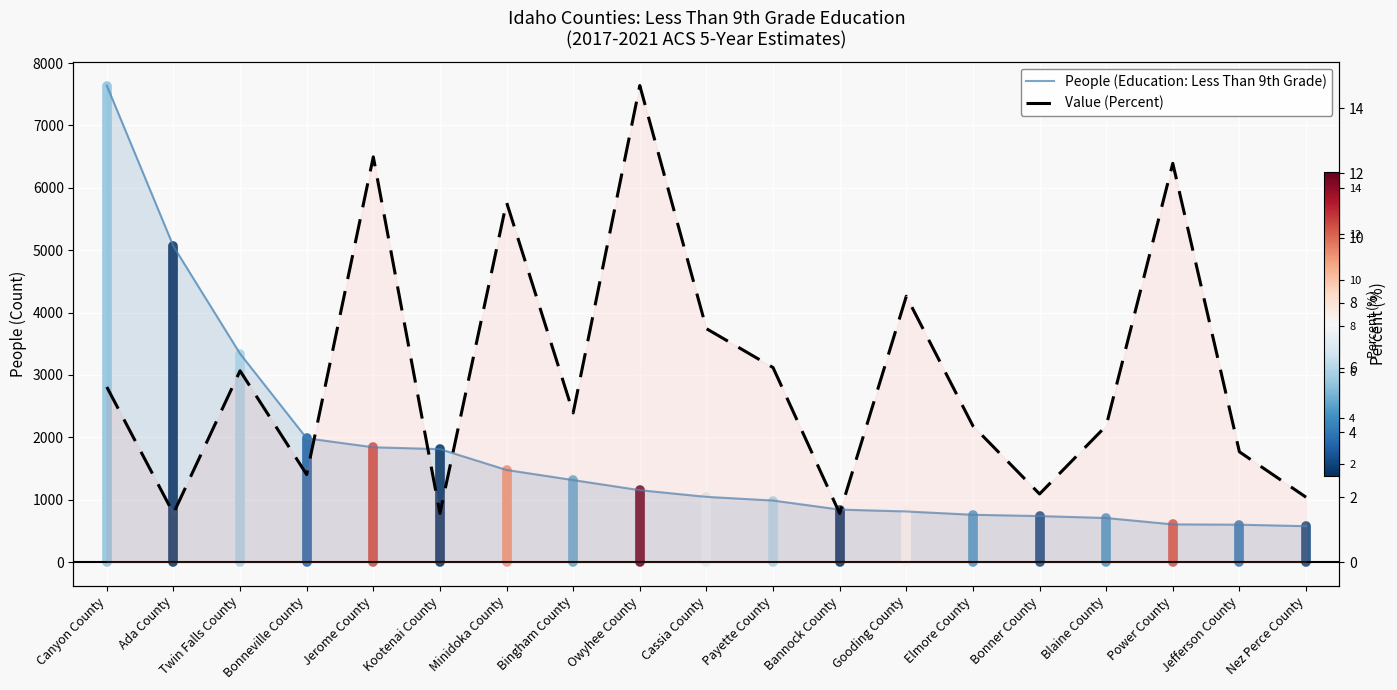

What position from the right is Bonneville County?

16